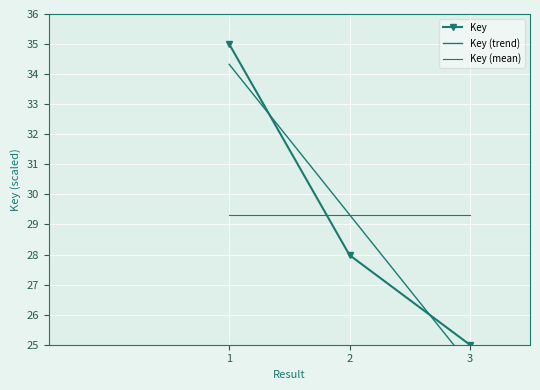

At which label does the data first exceed 27?

1